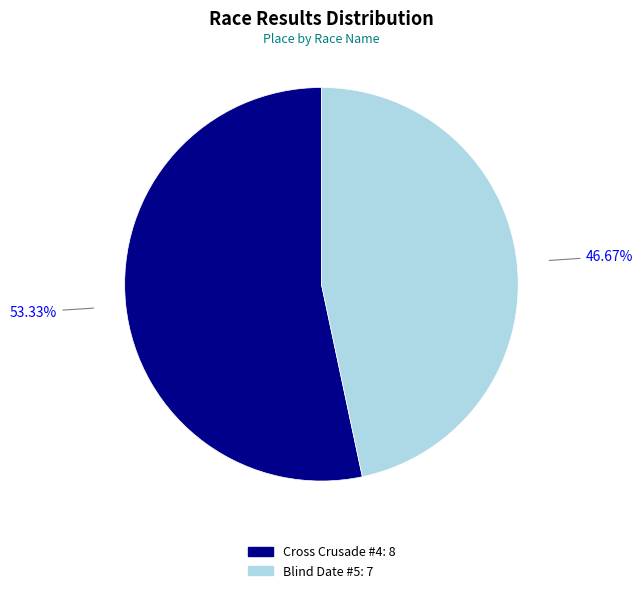

Approximately how many times larger is the value at Blind Date #5 compared to Cross Crusade #4?

0.9